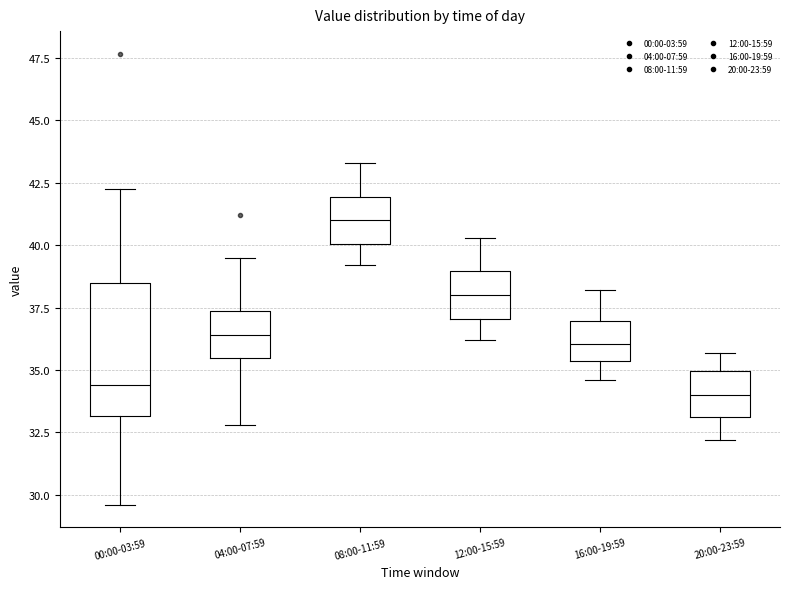

Where does the median line of the box for 00:00-03:59 sit on the y-axis? The values are not printed on the chart, so give them approximately, as read against the axis.

34.5